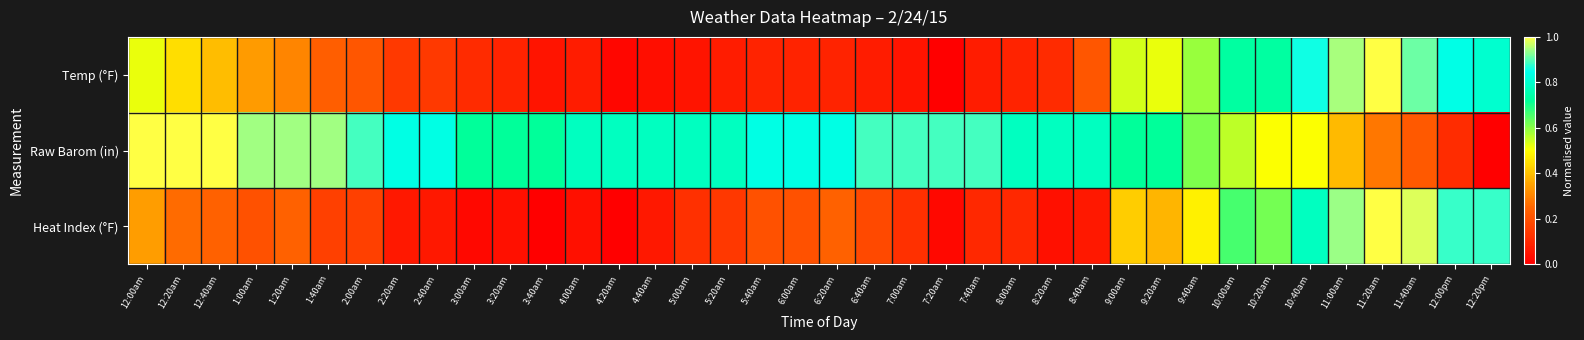

Which series has the largest total across all categories?

Raw Barom (in)